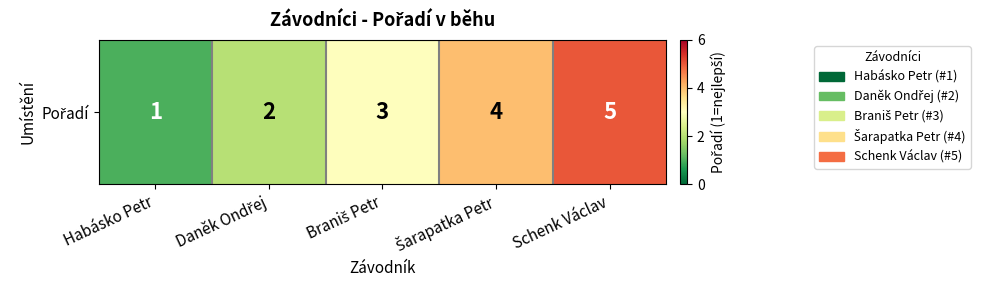

What is the change in value from Daněk Ondřej to Schenk Václav?

+3